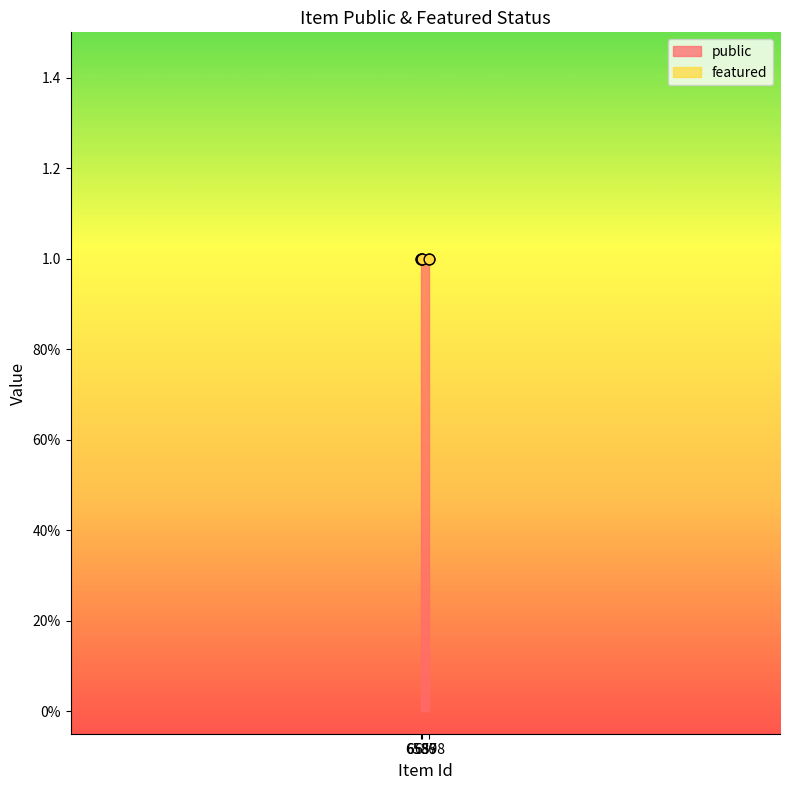

Which series has the widest spread of Y values?

public